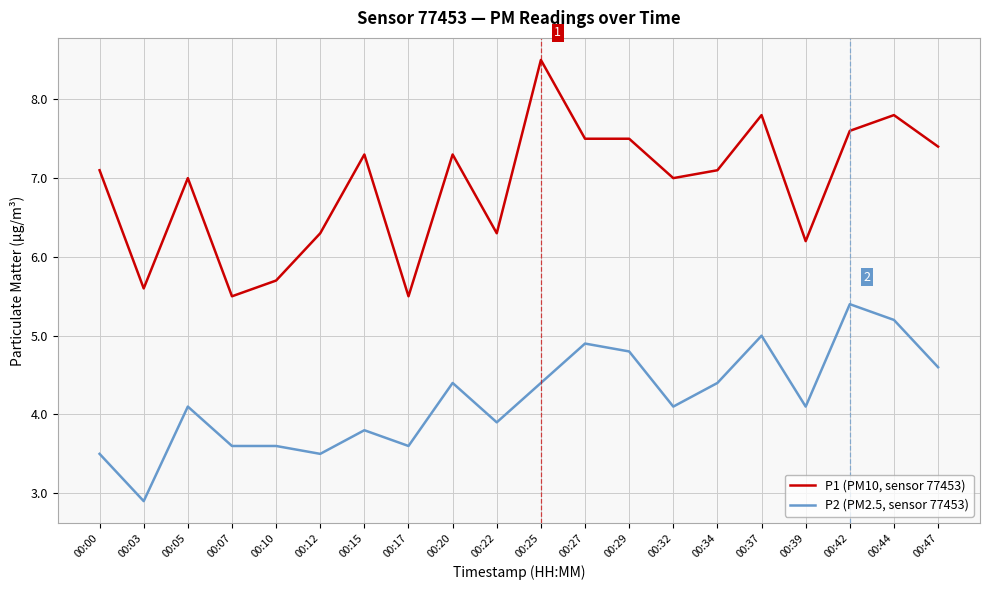

What is the total value across all series at 00:15?

11.1